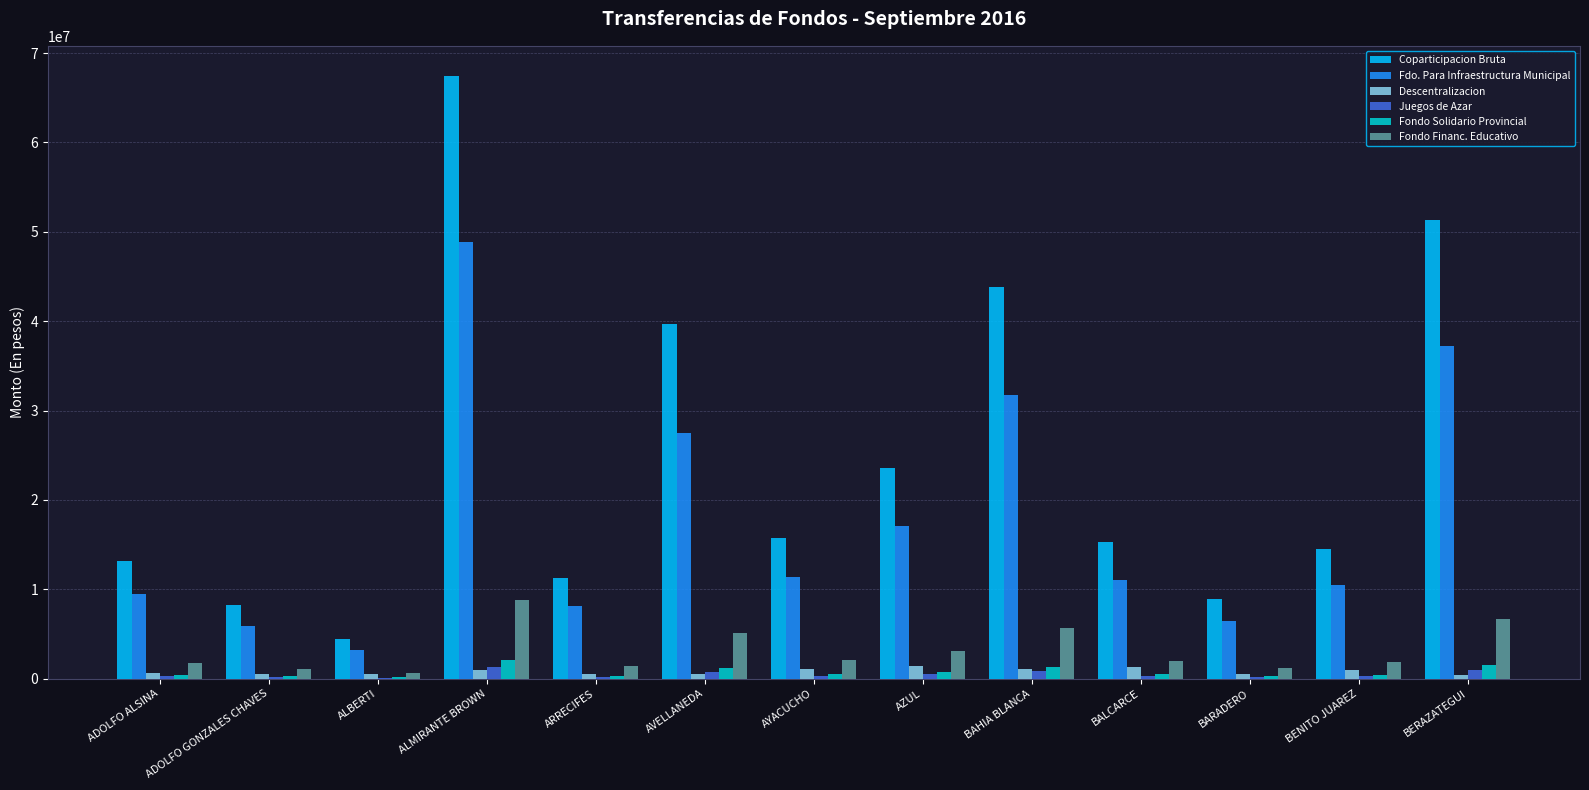

How many distinct data groups are displayed?

6